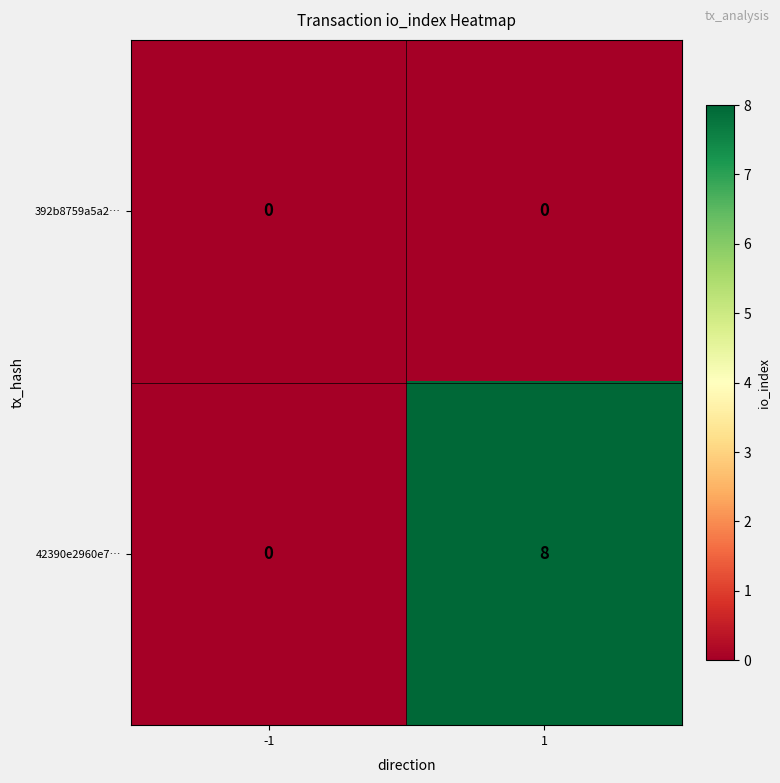

Reading left to right, list all the values displayed in this chart.

392b8759a5a2…: -1=0	1=0
42390e2960e7…: -1=0	1=8